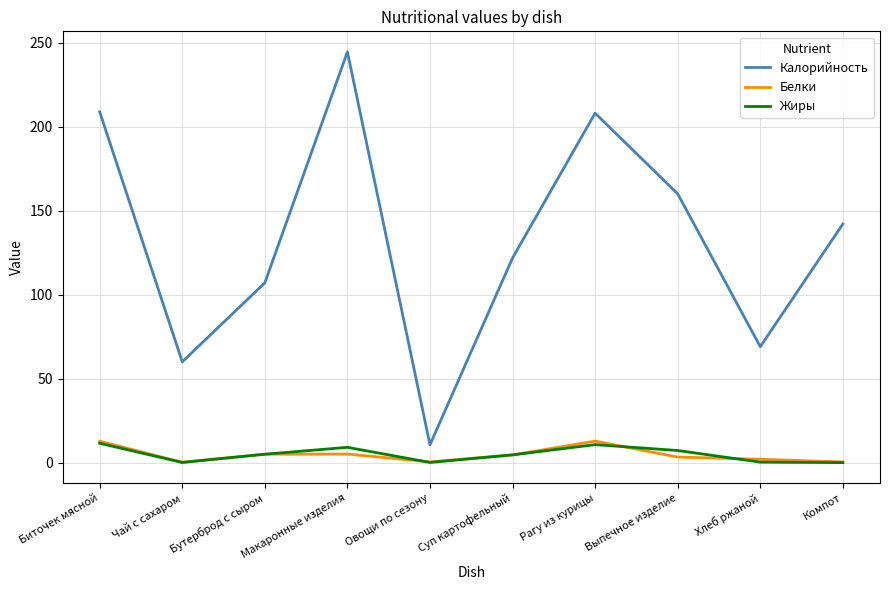

In Жиры, how many points are higher than both neighbors (excluding endpoints)?

2